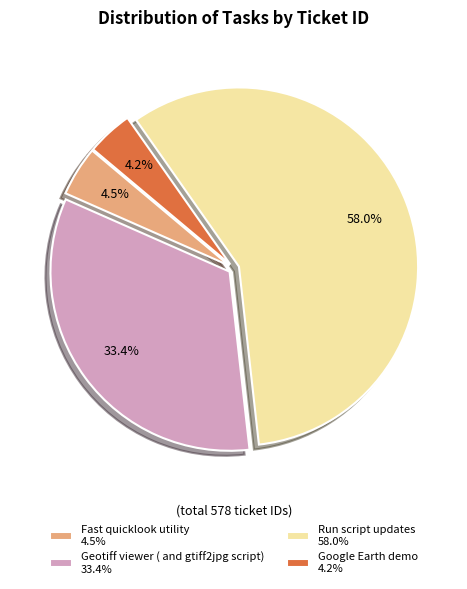

Does Geotiff viewer ( and gtiff2jpg script) represent more than half of the total?

No